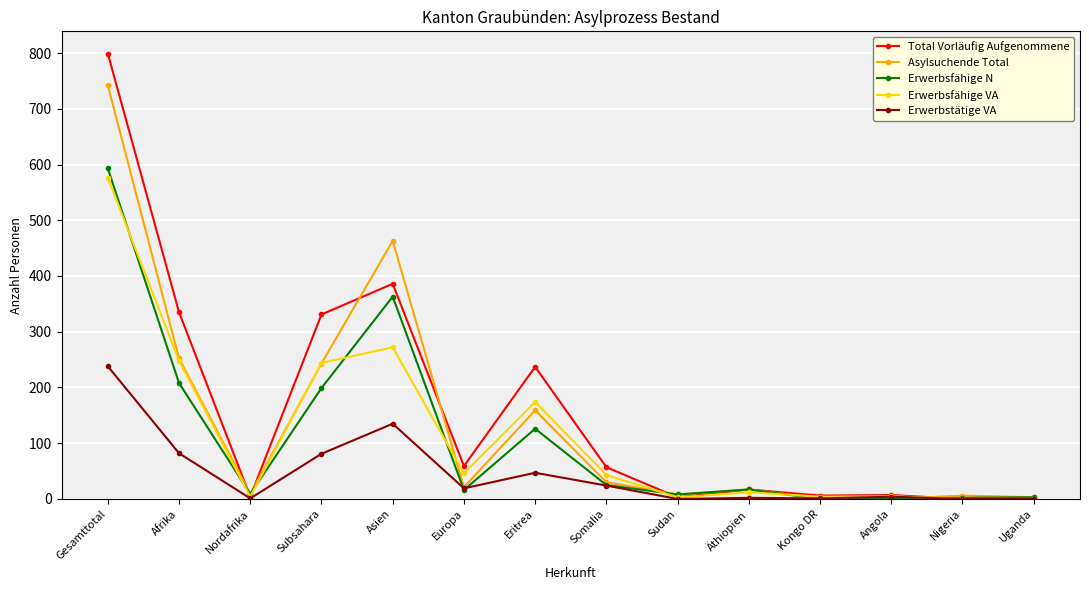

What is the value of the Asylsuchende Total point at the 3rd from the left?

9